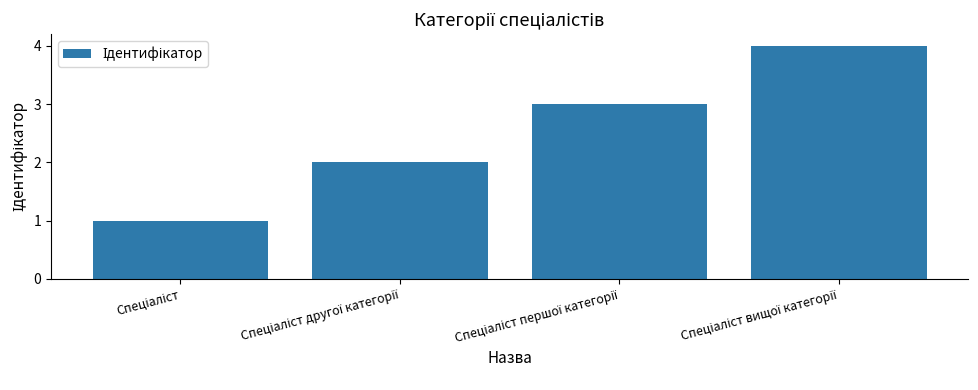

How many data points are less than 3?

2